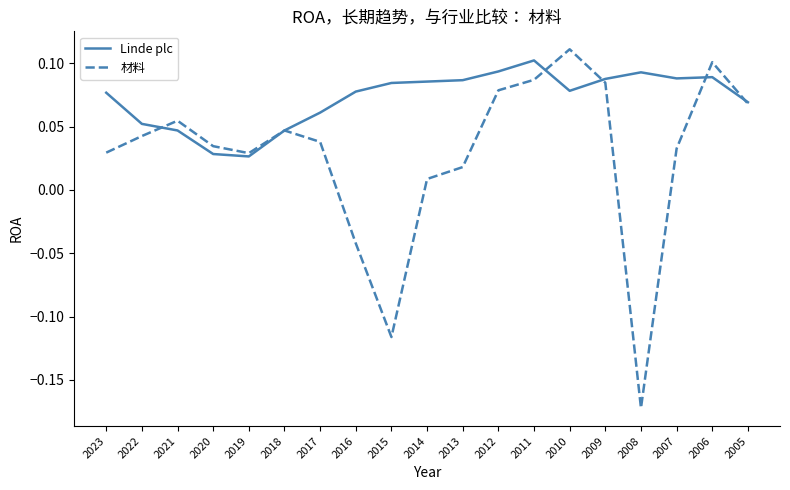

Is it true that Linde plc equals 0.1 at 2017?

True